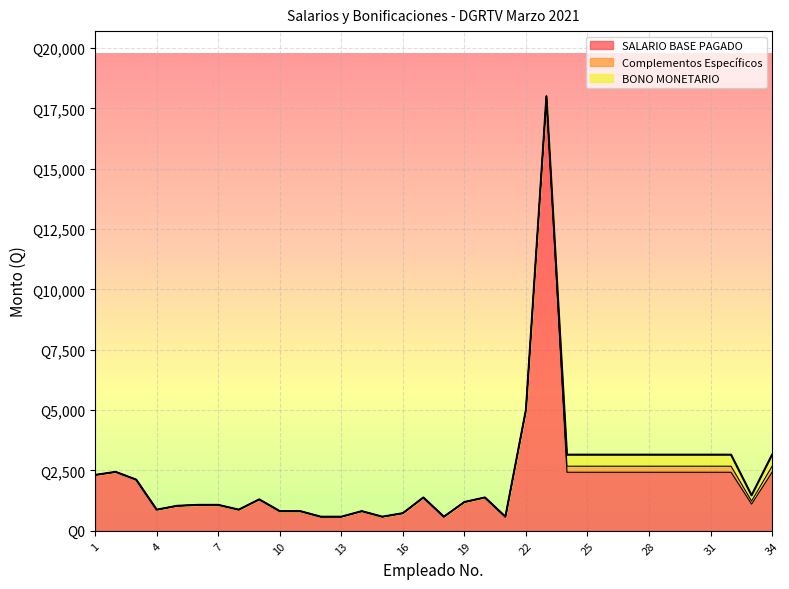

Which series changed the most between 23 and 31?

SALARIO BASE PAGADO